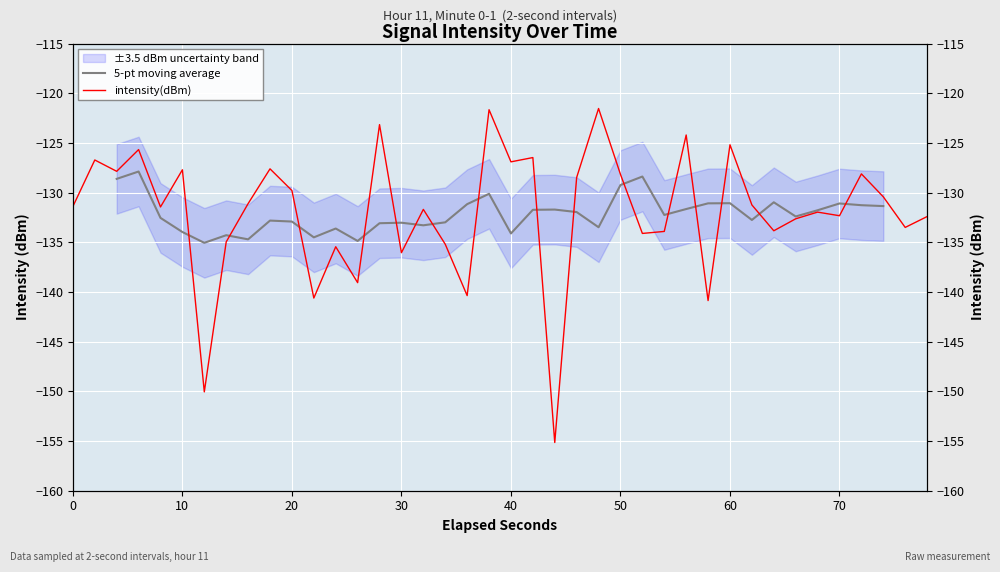

How many interior local valleys (lower than both neighbors) does the data have?

14